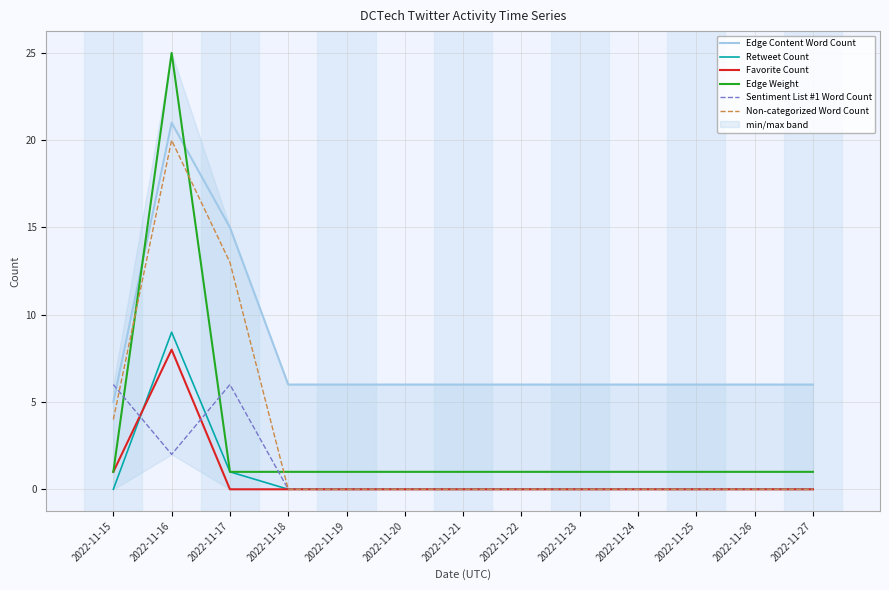

Which series ends up on top after the final intersection of Retweet Count and Sentiment List #1 Word Count?

Sentiment List #1 Word Count